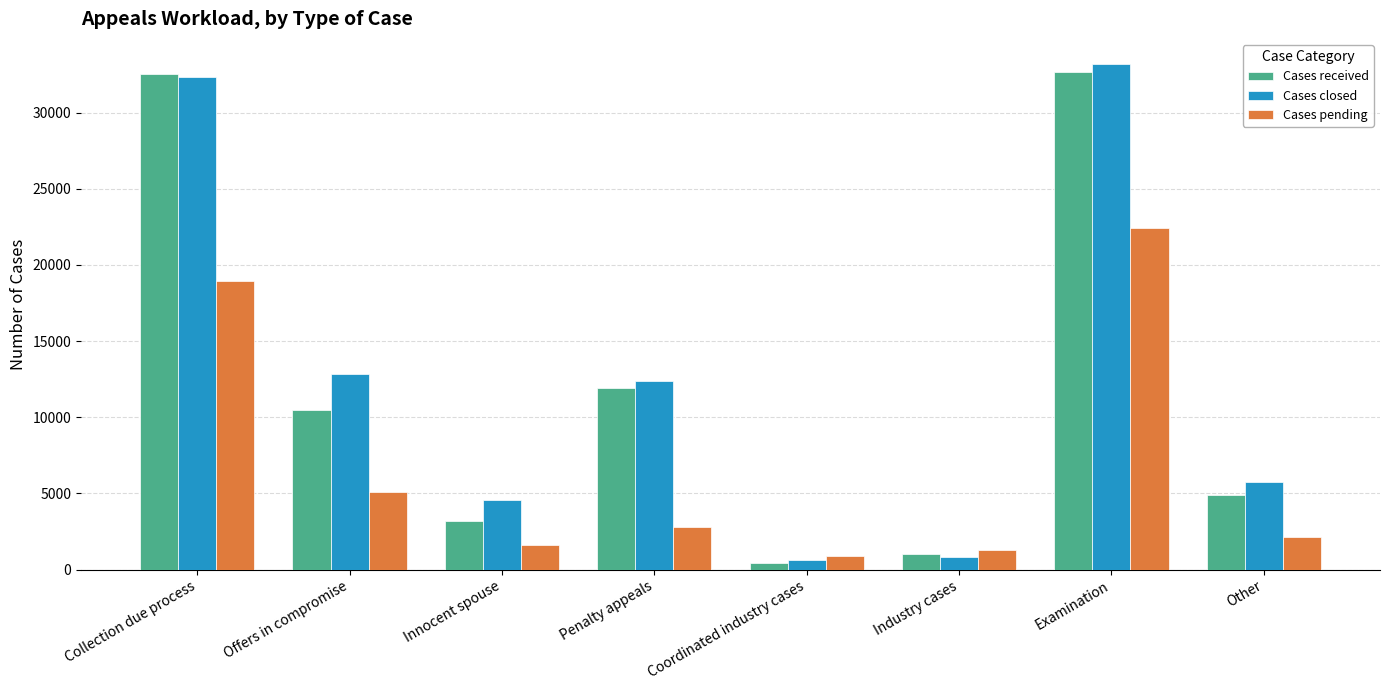

Which label corresponds to the smallest value in the chart?

Coordinated industry cases